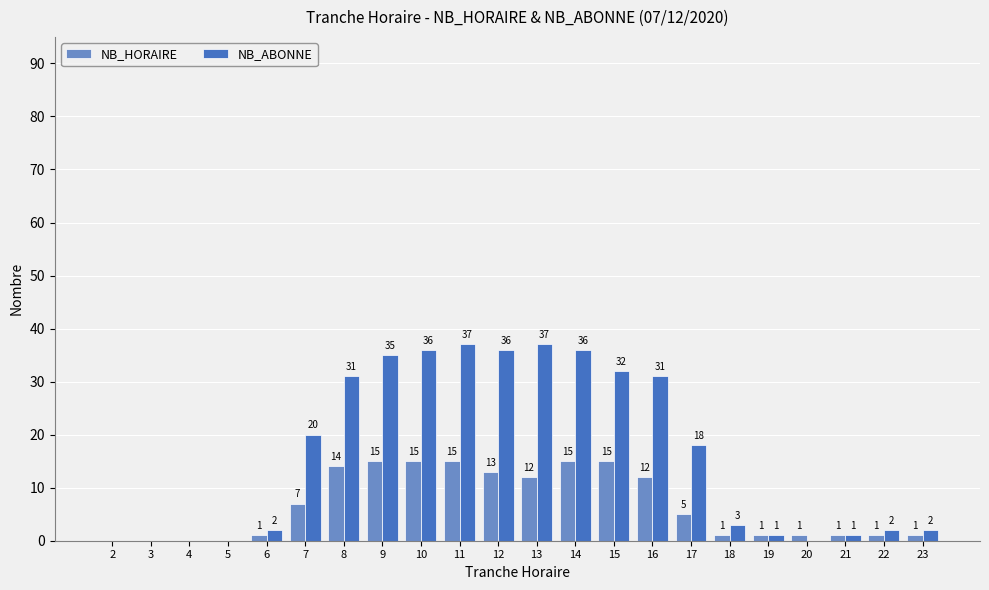

Reading left to right, extract all data points from this chart.

NB_HORAIRE: 0	0	0	0	1	7	14	15	15	15	13	12	15	15	12	5	1	1	1	1	1	1
NB_ABONNE: 0	0	0	0	2	20	31	35	36	37	36	37	36	32	31	18	3	1	0	1	2	2